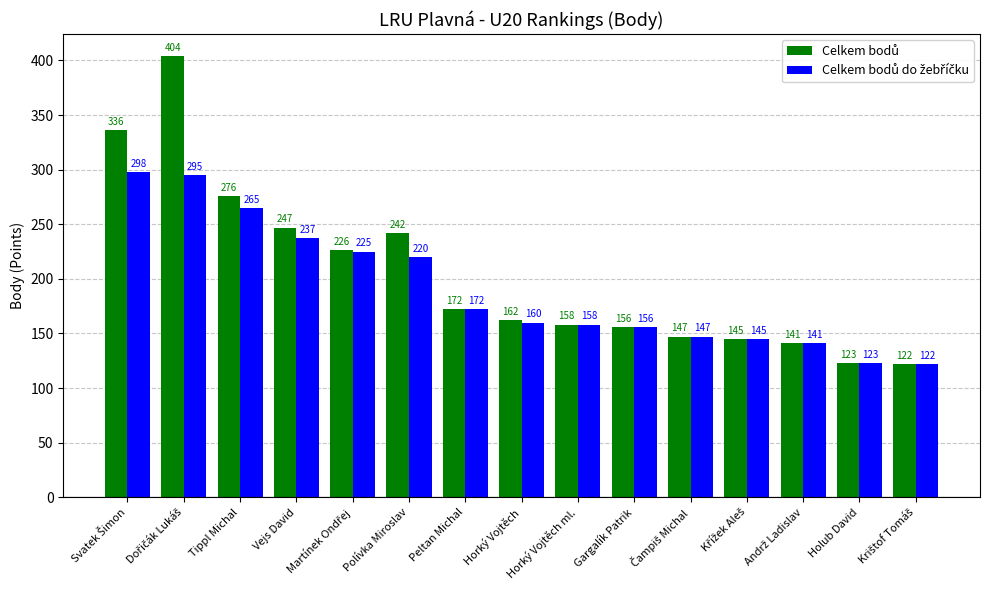

What is the minimum value shown in the chart?

122